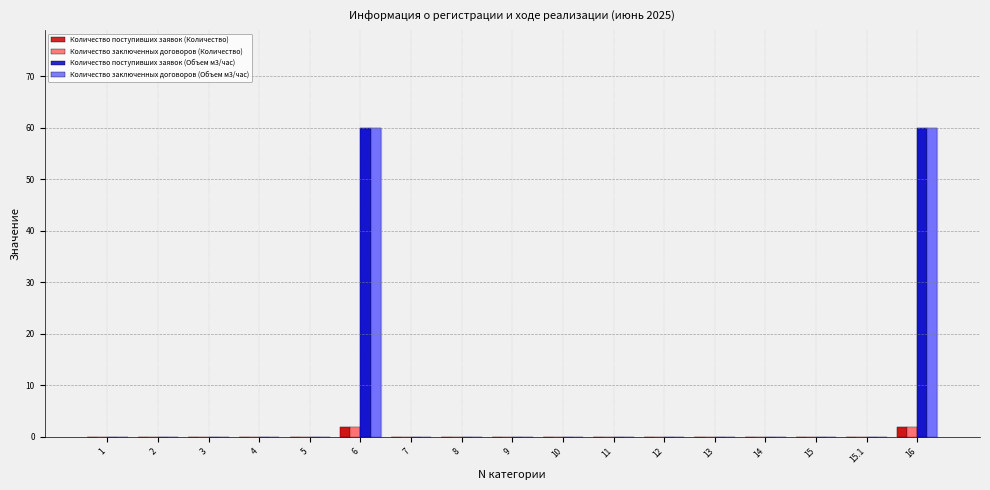

True or false: Количество заключенных договоров (Количество) has a value of 0 at 8.

True